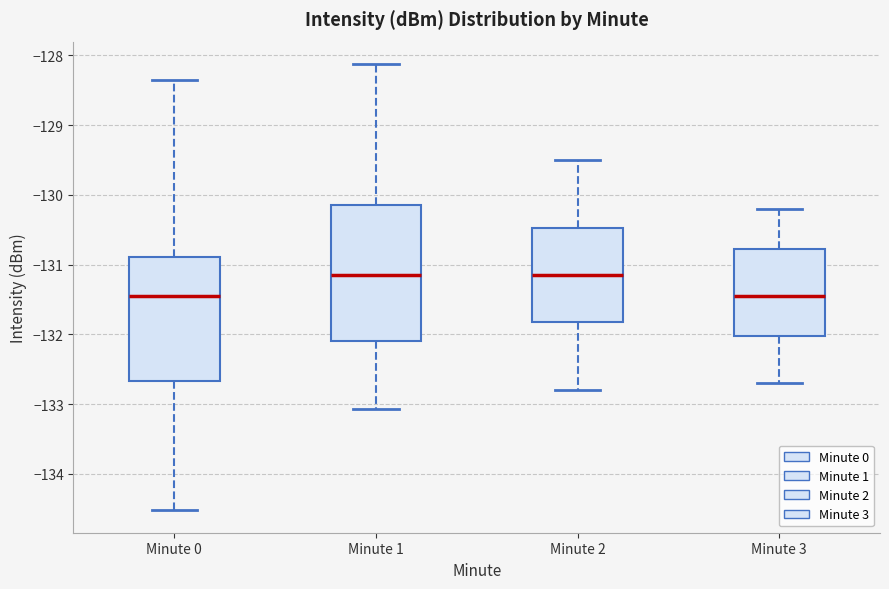

Where does the median line of the box for Minute 1 sit on the y-axis? The values are not printed on the chart, so give them approximately, as read against the axis.

-131.1